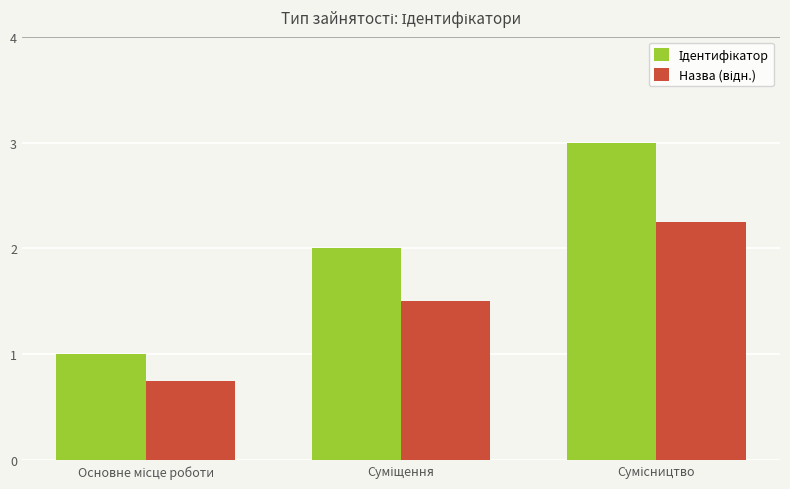

How many data points does each series have?

3